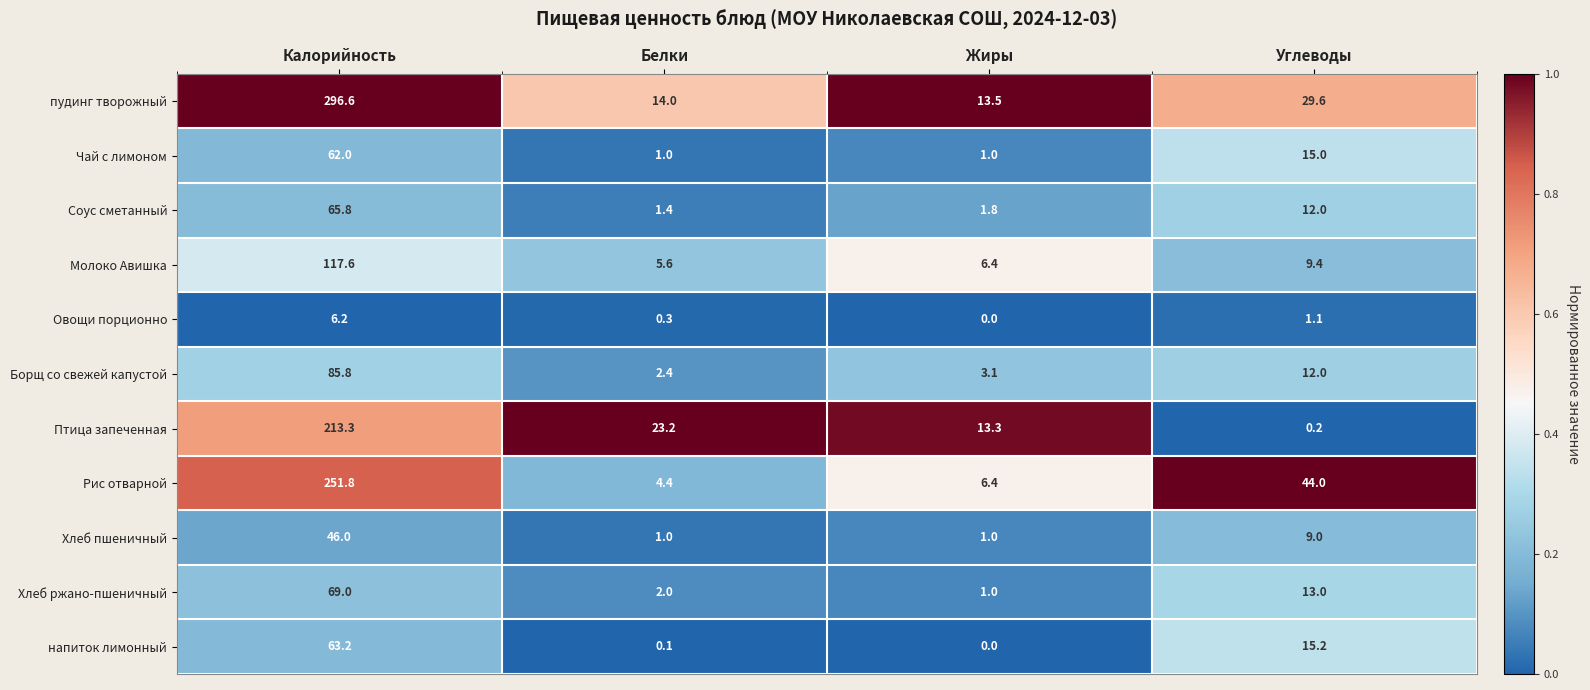

Between Белки and Углеводы, which series saw the biggest shift?

Рис отварной